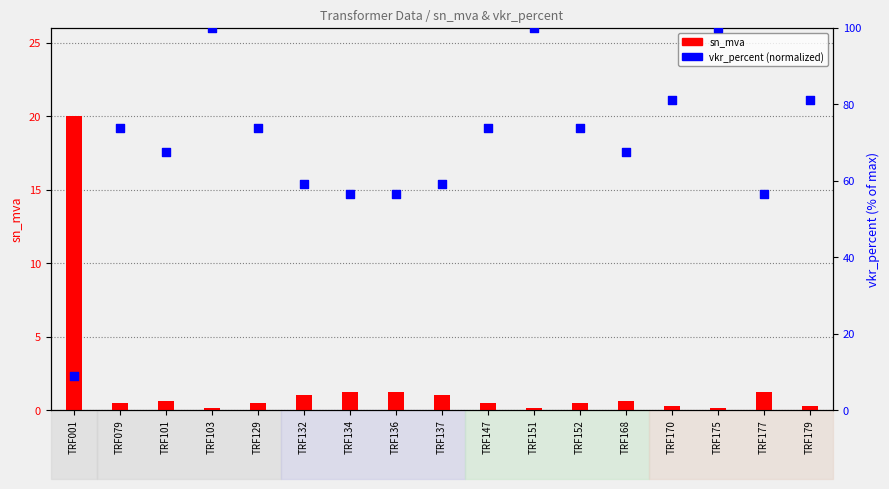

Which series reaches the minimum Y coordinate?

sn_mva